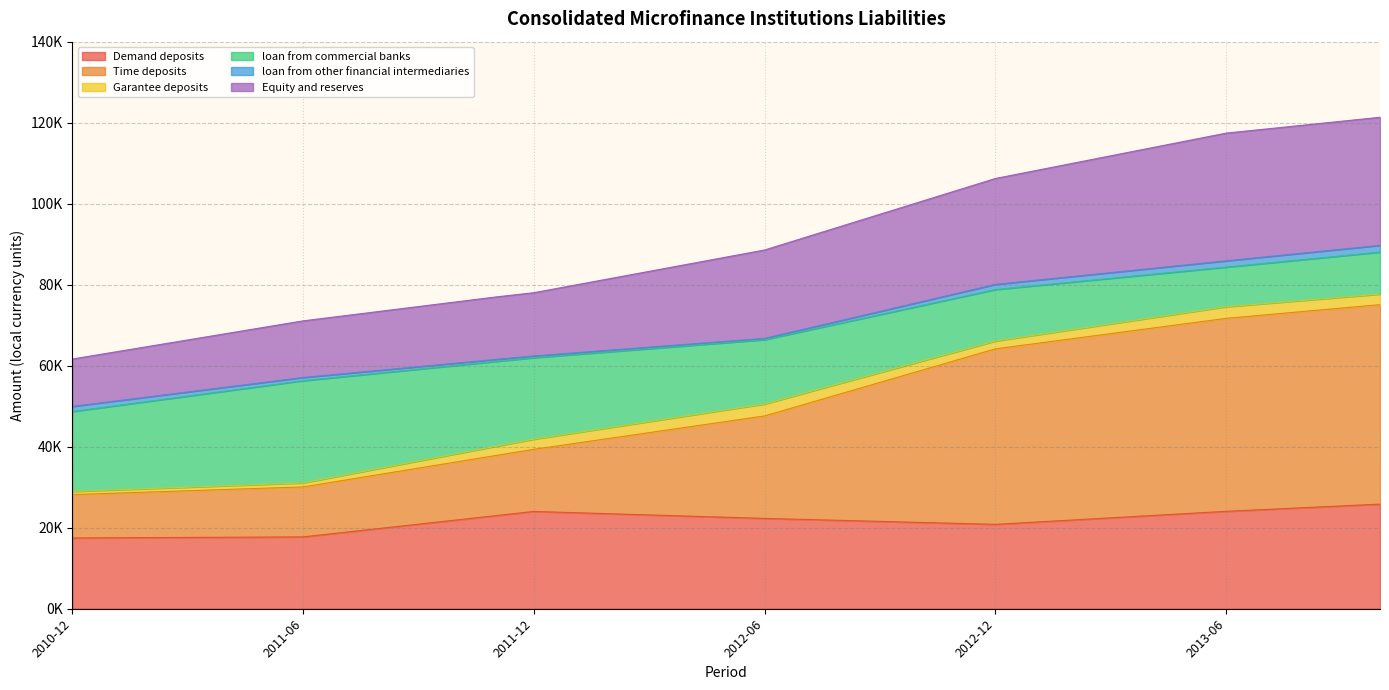

What is the lowest value of the Demand deposits series?

17477.2